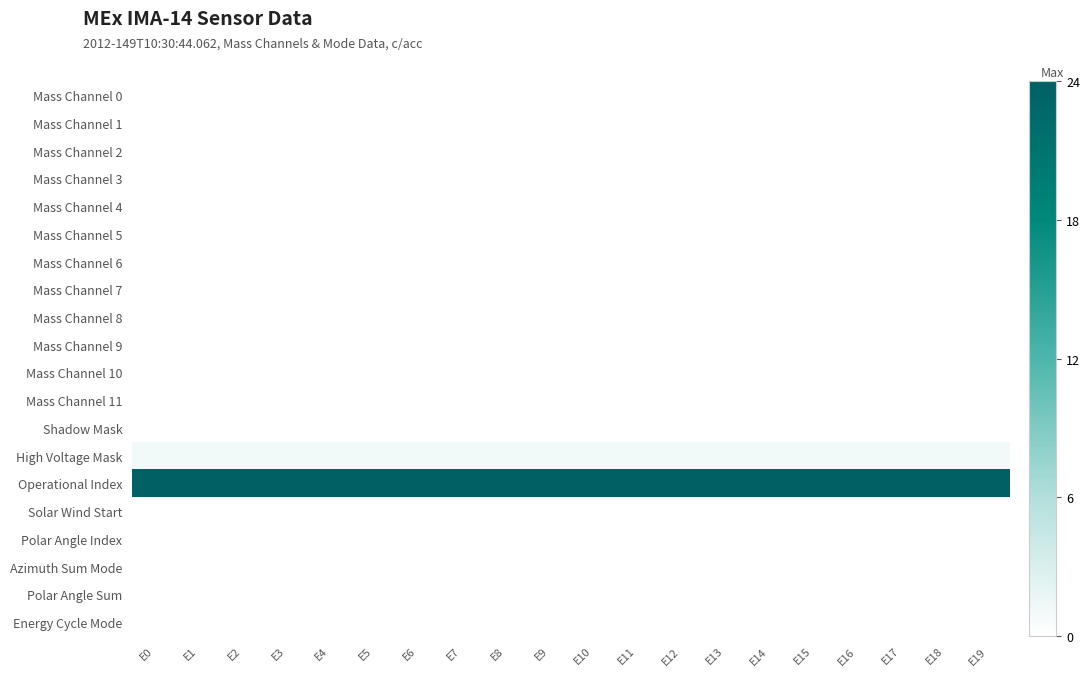

How many distinct data groups are displayed?

20